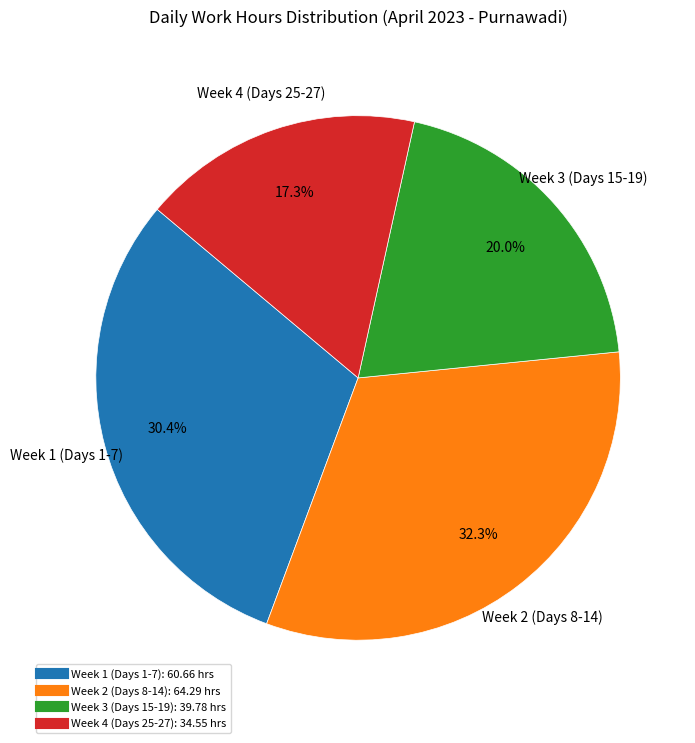

Does any single category account for the majority?

No